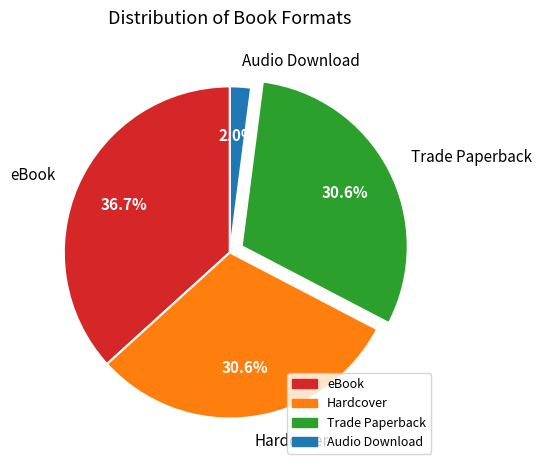

Which has a higher value, Audio Download or Hardcover?

Hardcover